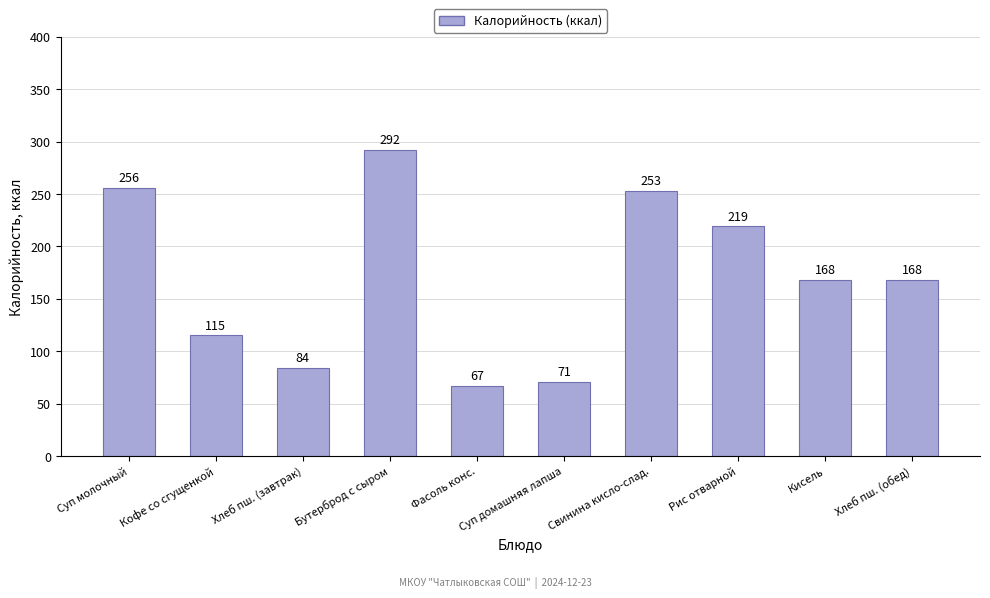

What is the approximate value at Свинина кисло-слад.?

253